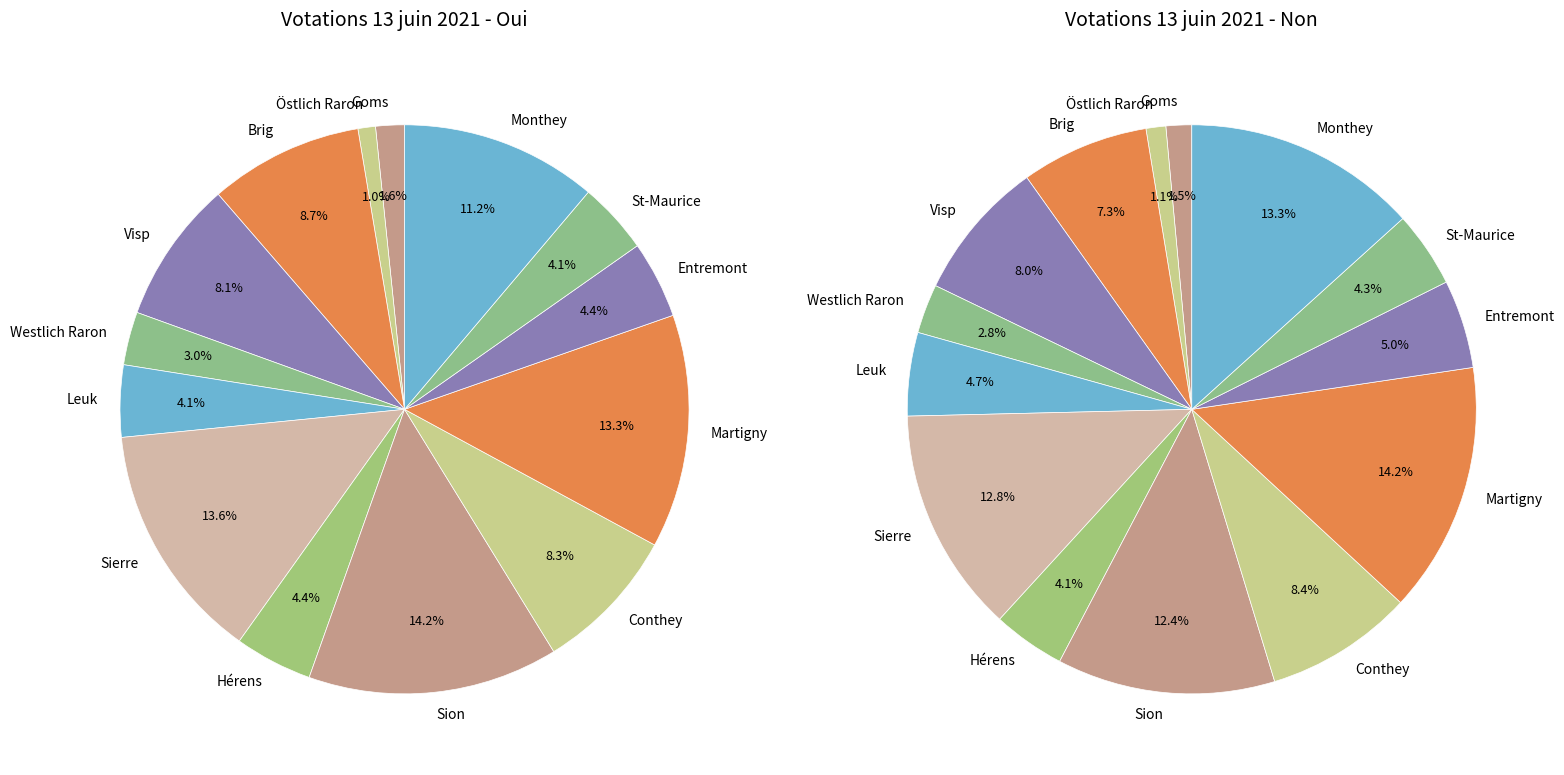

Does Sierre account for over 50% of the chart?

No